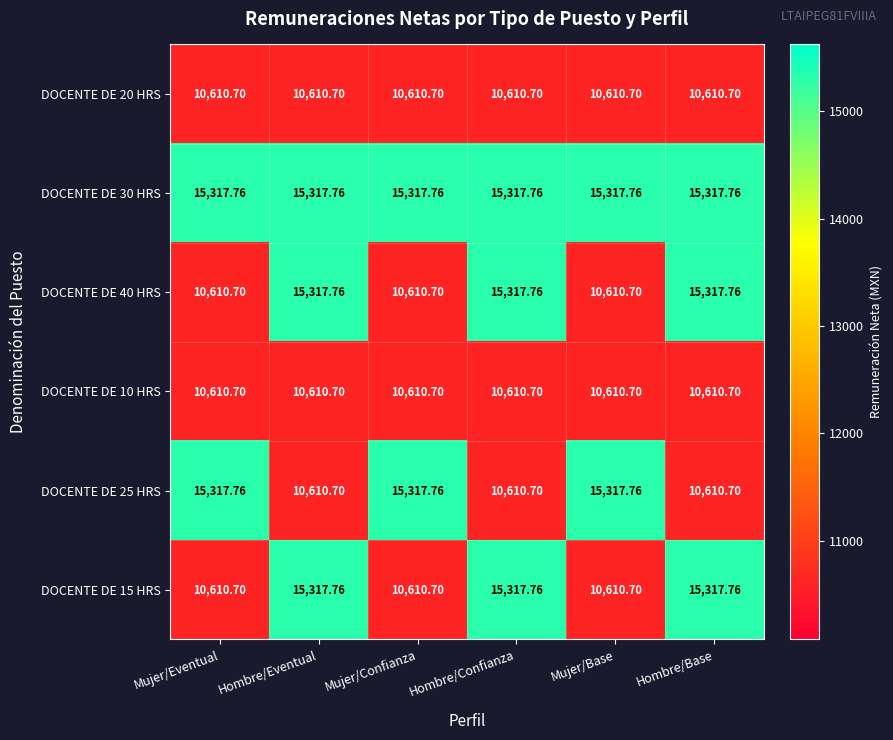

Where does the DOCENTE DE 25 HRS series first go above 15317?

Mujer/Eventual